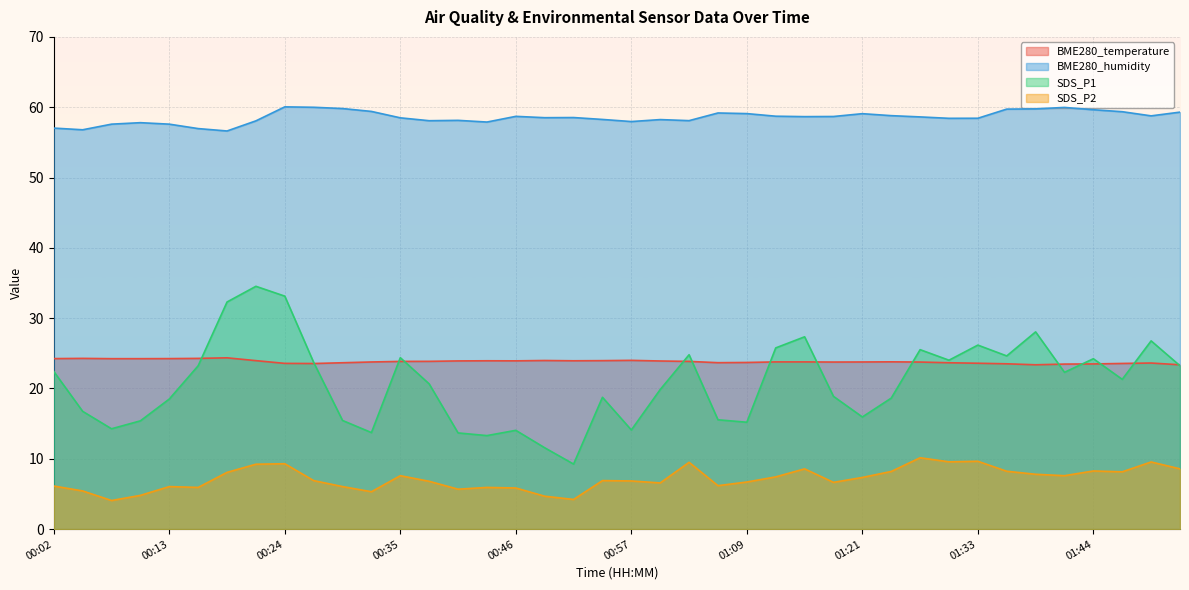

What is the difference between the highest and lowest values at 00:35?

50.9